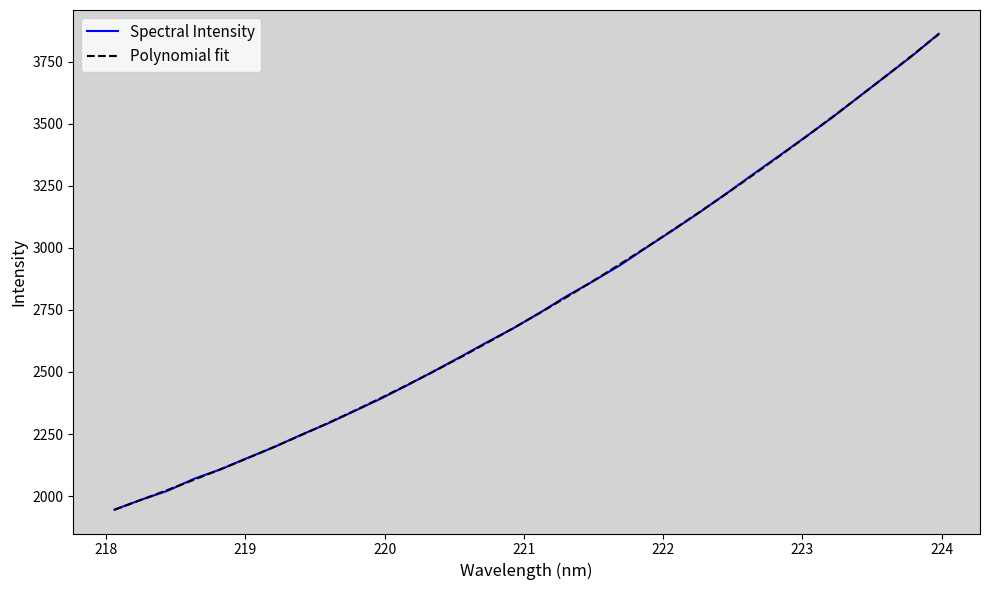

Reading right to left, transcribe all the data shown in this chart.

Spectral Intensity: 3861.9	3773.2	3690.9	3608.8	3526.0	3447.8	3371.2	3295.6	3218.1	3143.3	3071.5	3001.5	2929.7	2866.0	2805.7	2739.5	2676.7	2619.9	2560.9	2502.9	2446.8	2392.4	2342.0	2292.0	2246.5	2197.8	2153.9	2108.4	2070.3	2021.9	1985.6	1945.4
Polynomial fit: 3860.6	3775.1	3691.0	3608.4	3527.2	3447.6	3369.4	3292.8	3217.8	3144.4	3072.6	3002.5	2934.0	2867.2	2802.1	2738.8	2677.1	2617.2	2559.0	2502.5	2447.7	2394.6	2343.2	2293.3	2245.1	2198.3	2153.0	2109.1	2066.5	2025.2	1984.9	1945.6